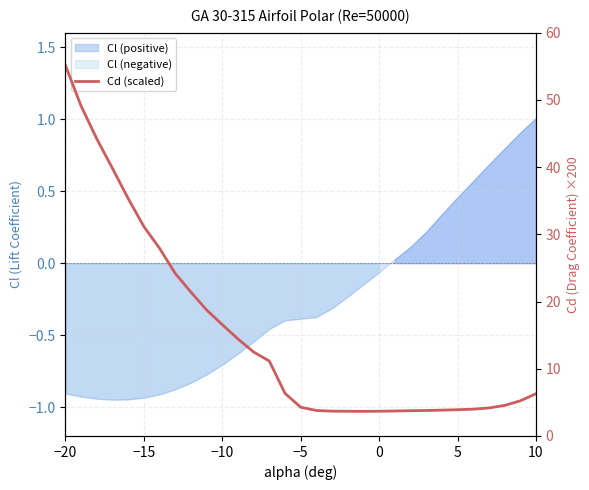

Which category has the highest value across all series?

−20